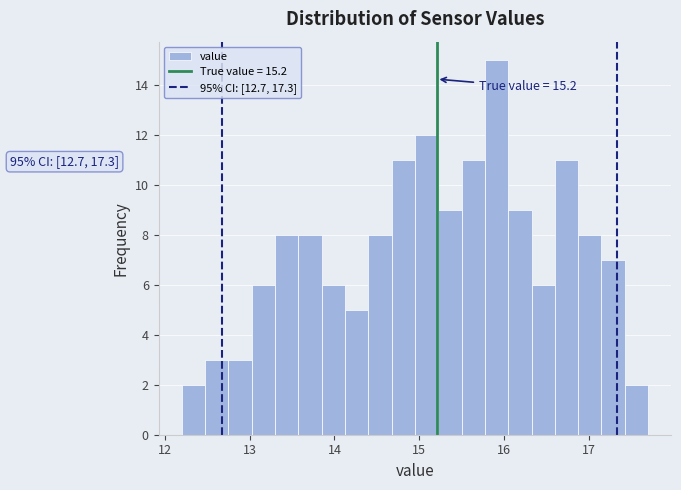

Around what value on the x-axis is the tallest bar? Give the approximate position of its centre, as read against the axis.

15.9